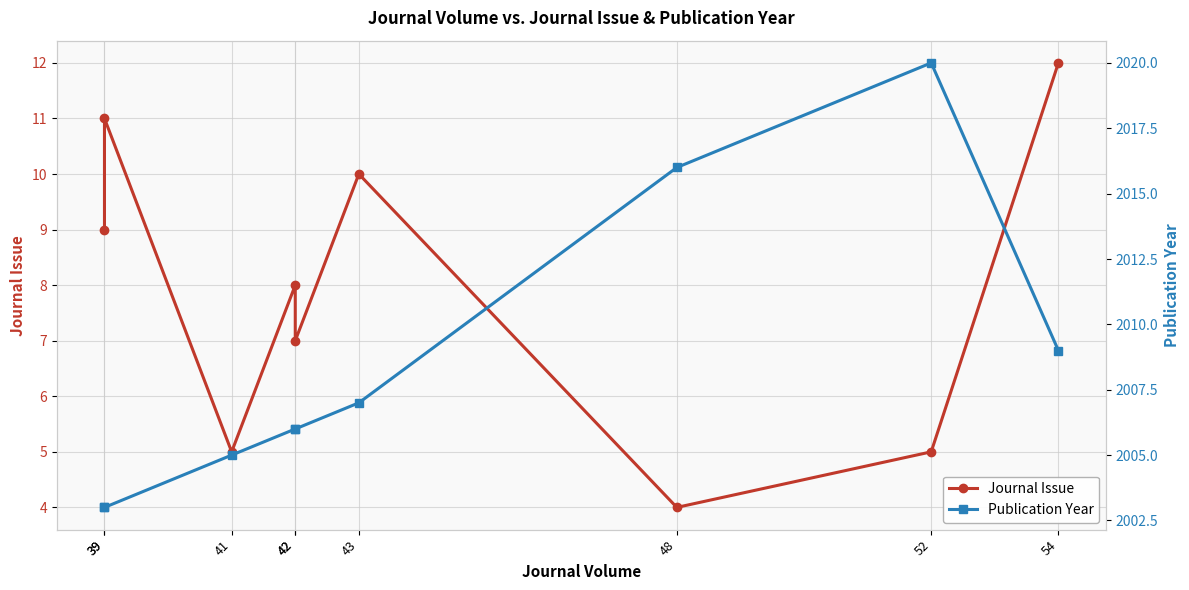

Which label corresponds to the largest value in the chart?

52